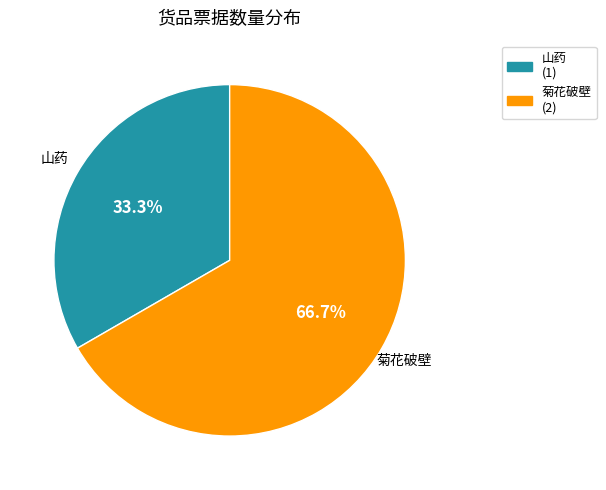

Does any single category account for the majority?

Yes